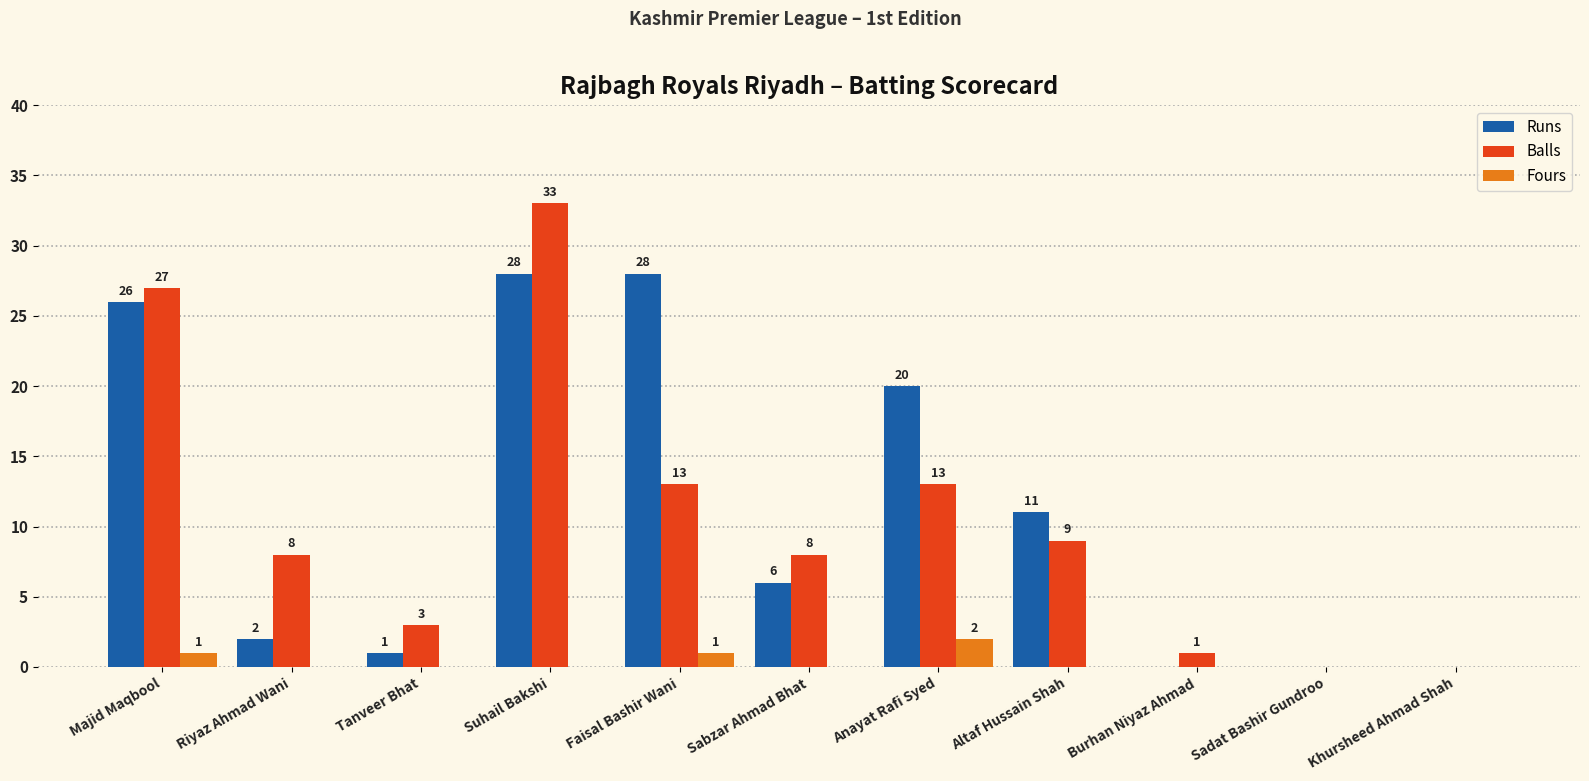

Is the value of Balls at Anayat Rafi Syed greater than the value of Fours at Faisal Bashir Wani?

Yes